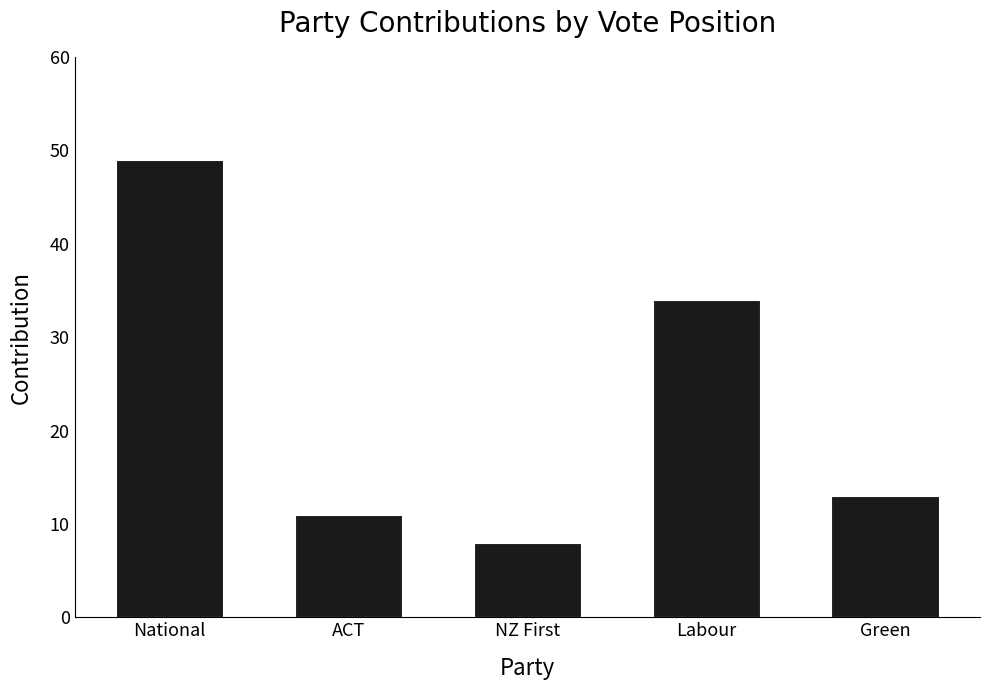

True or false: the data shows 7 at Green.

False